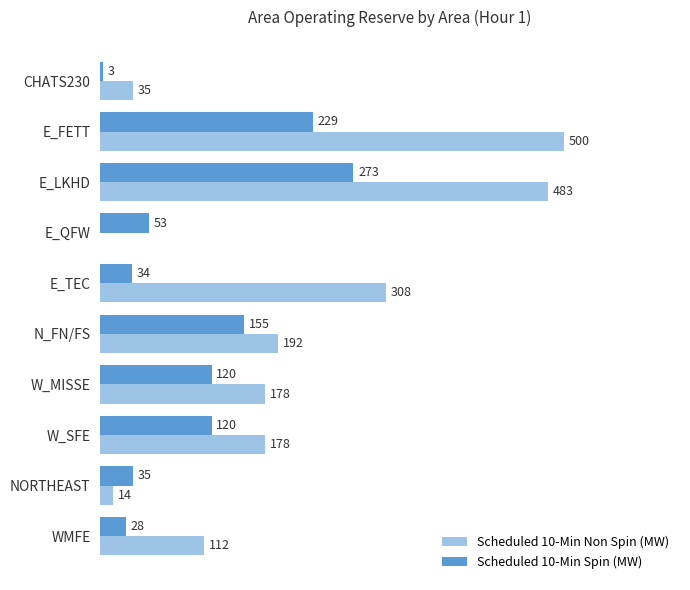

Which series has the largest total across all categories?

Scheduled 10-Min Non Spin (MW)